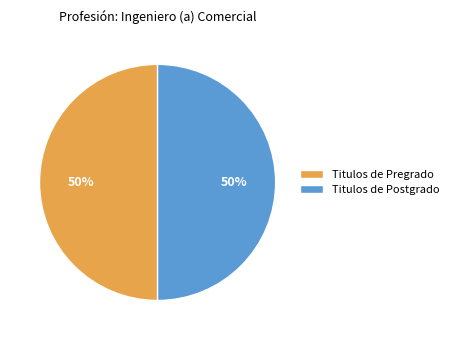

Combined, do Titulos de Postgrado and Titulos de Pregrado account for over 50%?

Yes